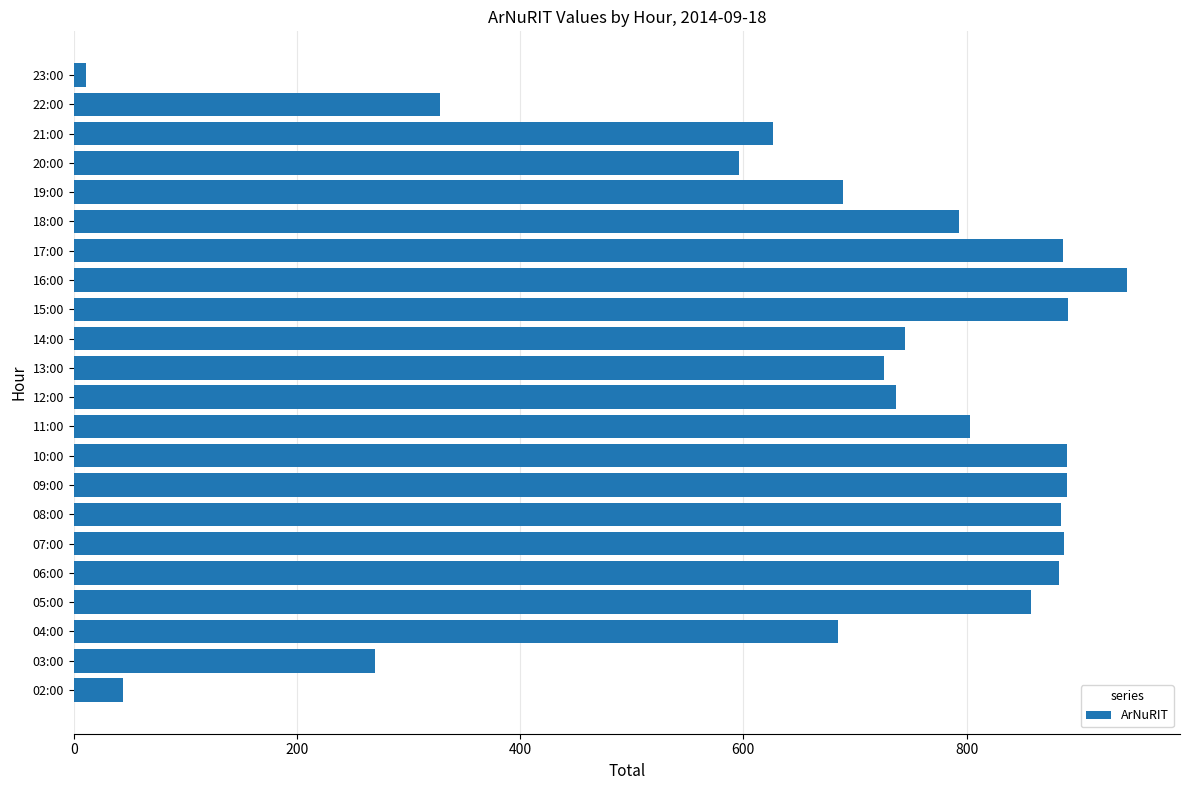

True or false: the data shows 44 at 02:00.

True